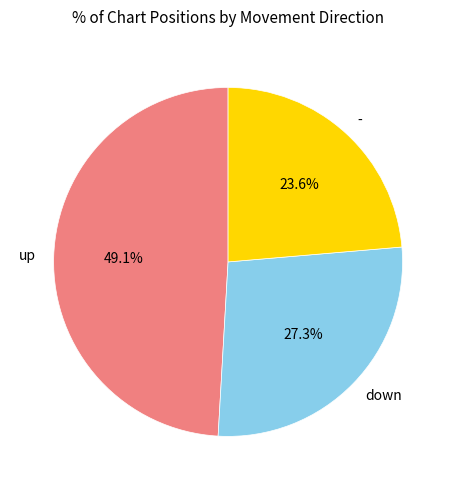

Is the sum of down and up greater than half?

Yes